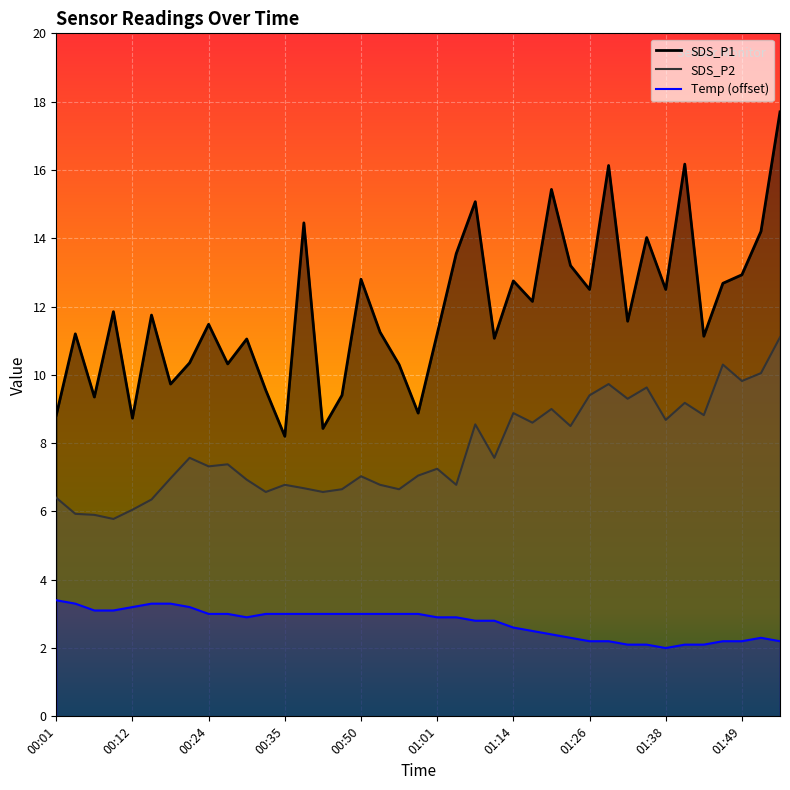

At how many categories does at least one series exceed 6?

39